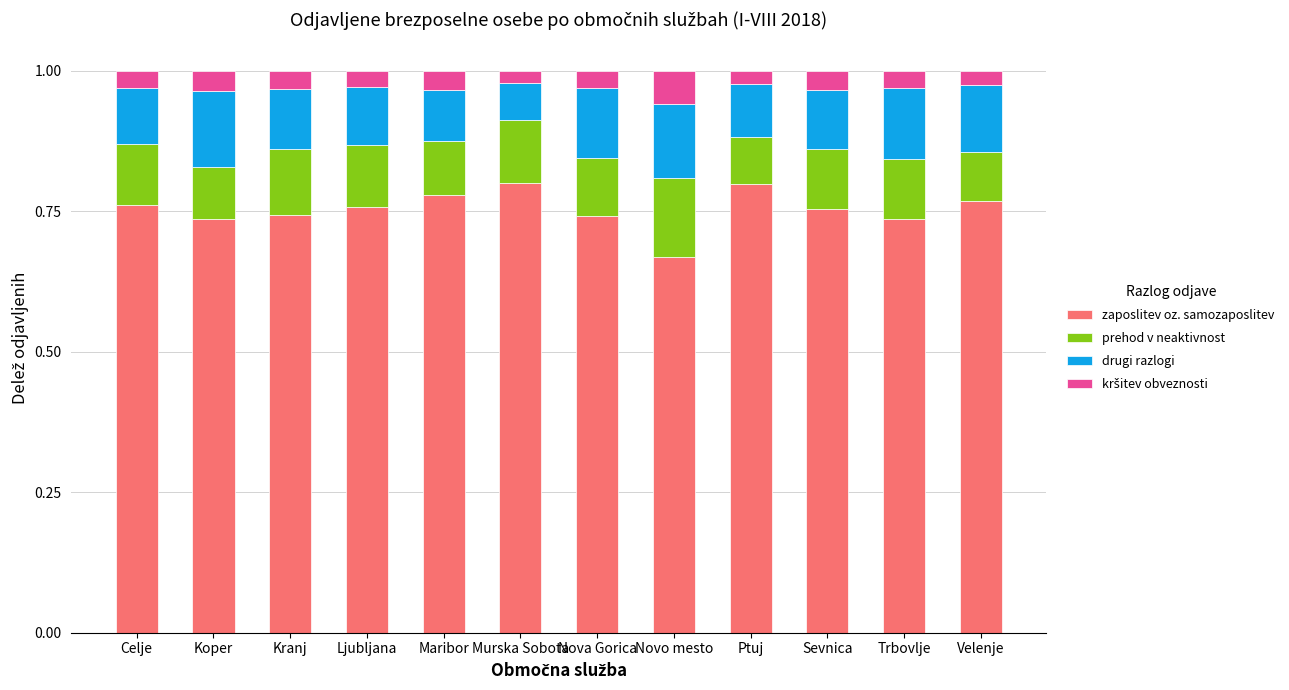

Is it true that zaposlitev oz. samozaposlitev equals 1.0 at Sevnica?

False